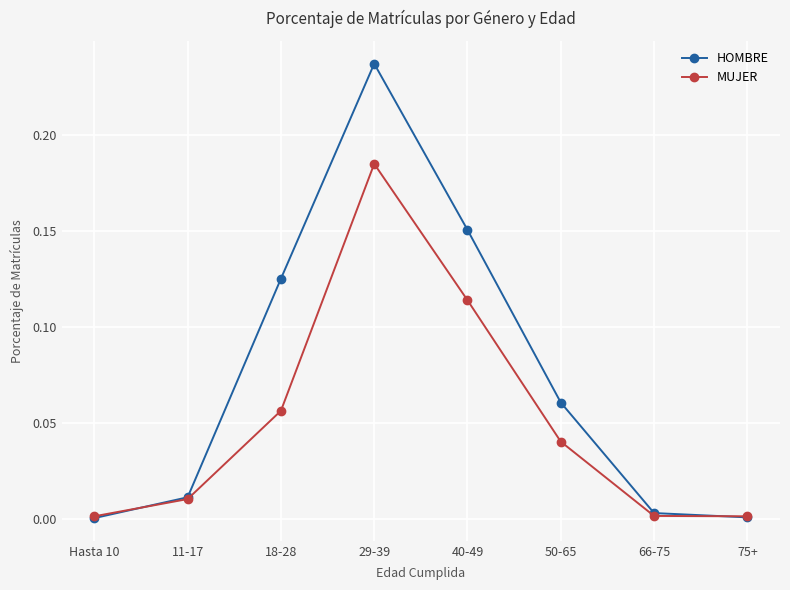

The HOMBRE series shows 0.2 at 18-28. True or false?

False